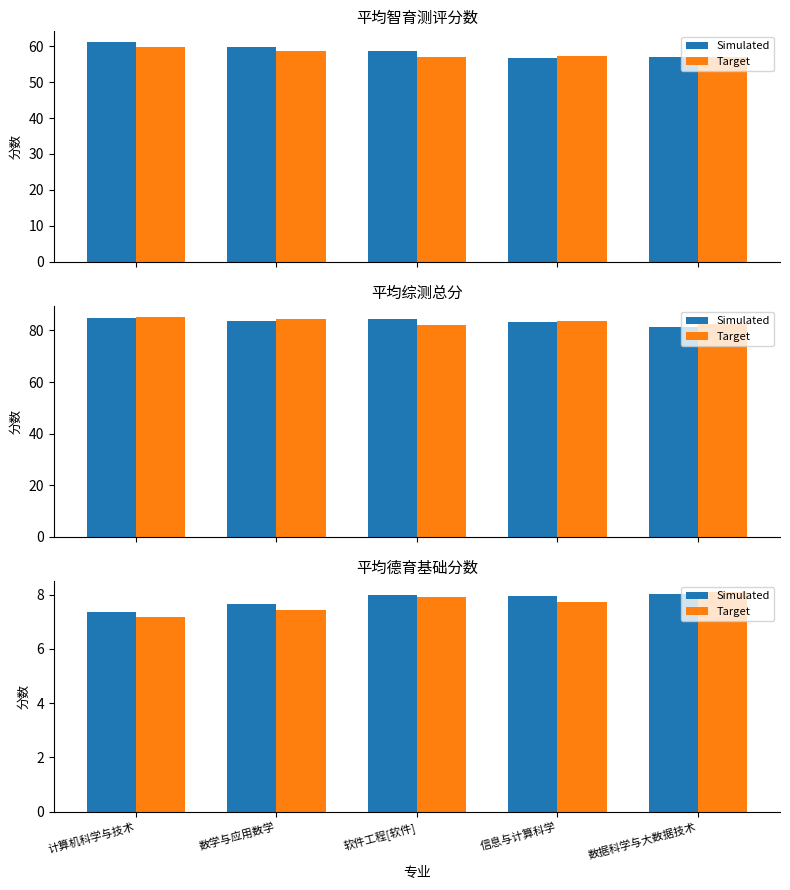

At which label is Simulated closest to 7?

计算机科学与技术